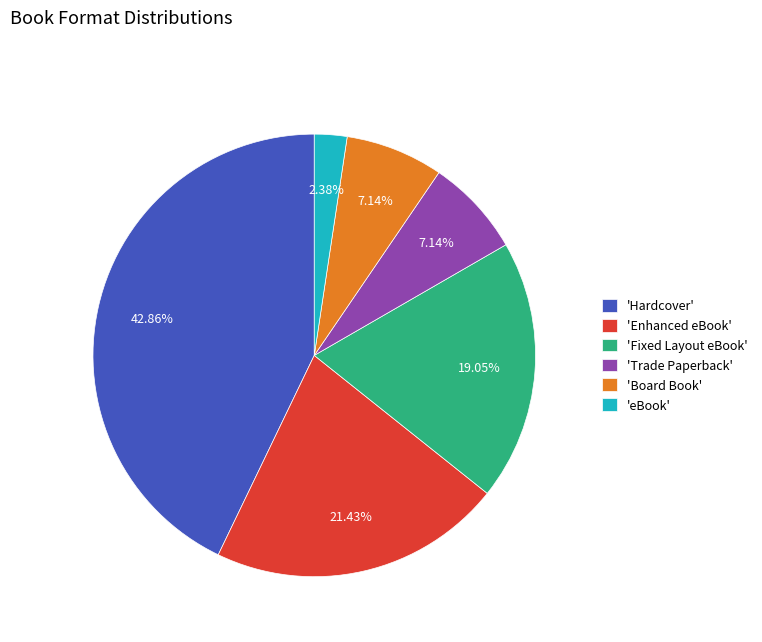

How many segments does this pie chart have?

6